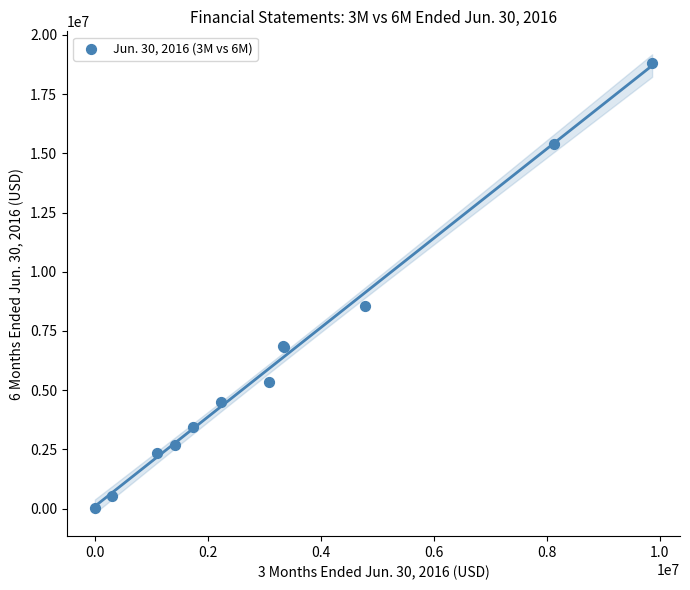

What Y value in the scatter plot is closest to 9430083?

8566891